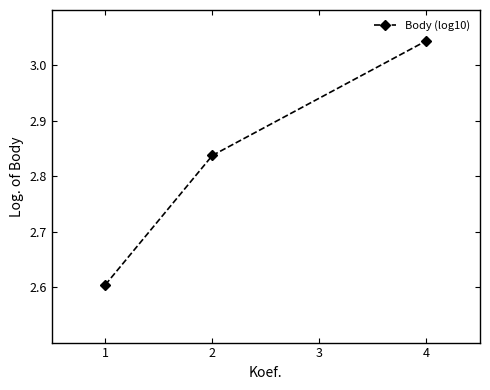

What is the ratio of the value at 2 to the value at 4?

0.9